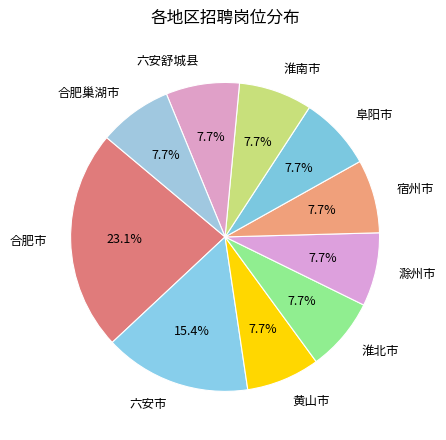

Is it true that 合肥市 is 23% of the pie?

True